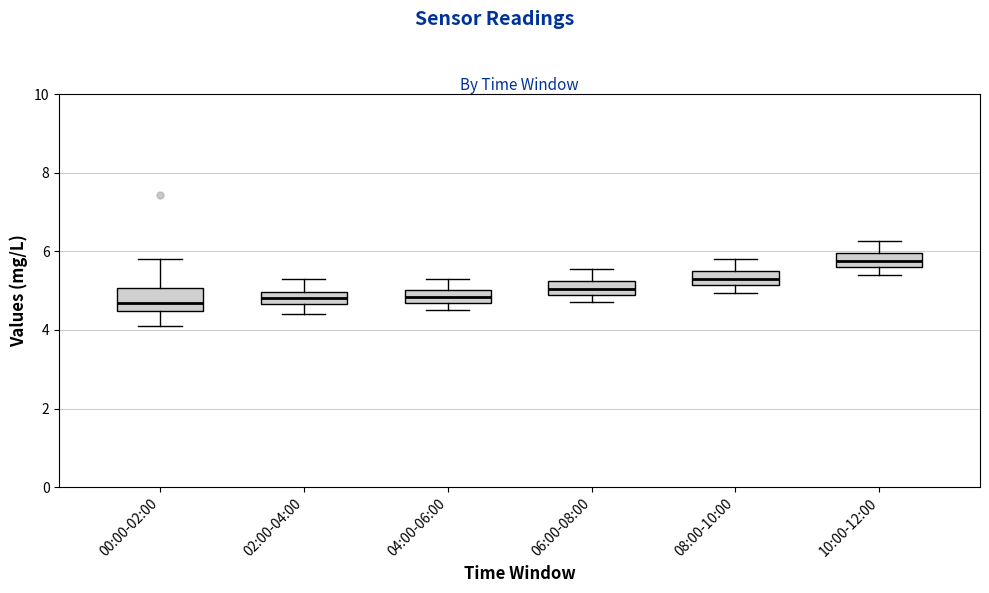

Reading left to right, transcribe this box plot: for each box, give where its median line is, the range the box spans, and where its two whiskers end, as read against the y-axis. The values are not printed on the chart, so give them approximately, as read against the axis.

00:00-02:00: median 4.6, box 4.4 to 5.0, whiskers 4.2 to 5.8
02:00-04:00: median 4.8, box 4.6 to 5.0, whiskers 4.4 to 5.4
04:00-06:00: median 4.8, box 4.6 to 5.0, whiskers 4.6 (below the box's lower edge) to 5.4
06:00-08:00: median 5.0 (inside the box), box 5.0 to 5.2, whiskers 4.8 to 5.6
08:00-10:00: median 5.4, box 5.2 to 5.6, whiskers 5.0 to 5.8
10:00-12:00: median 5.8, box 5.6 to 6.0, whiskers 5.4 to 6.2